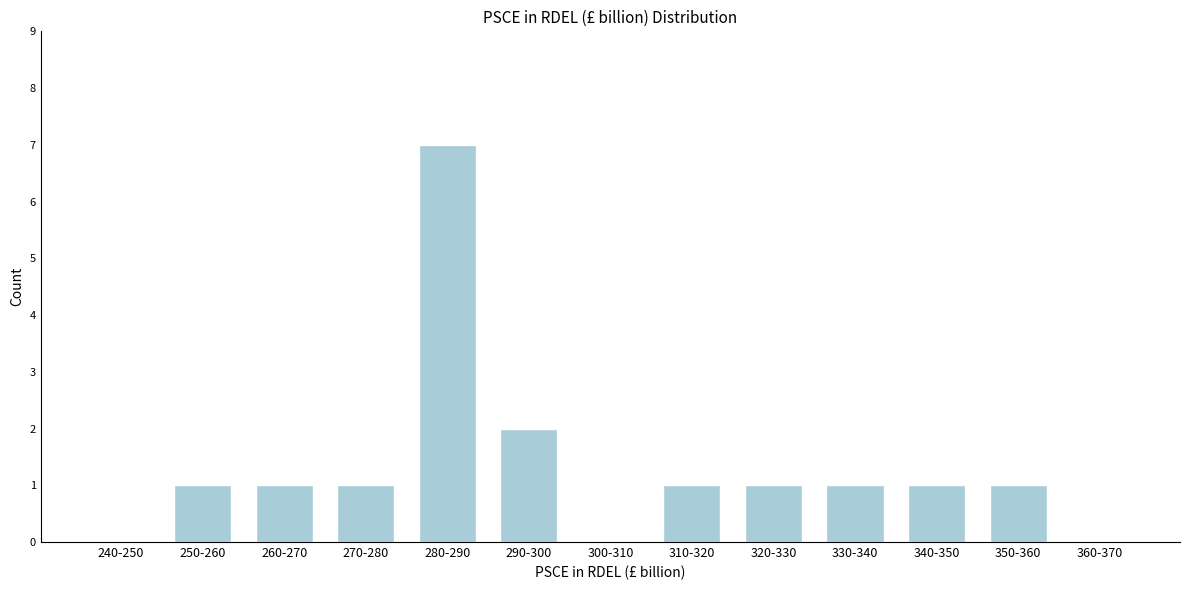

Reading left to right, list all the values displayed in this chart.

240-250=0	250-260=1	260-270=1	270-280=1	280-290=7	290-300=2	300-310=0	310-320=1	320-330=1	330-340=1	340-350=1	350-360=1	360-370=0